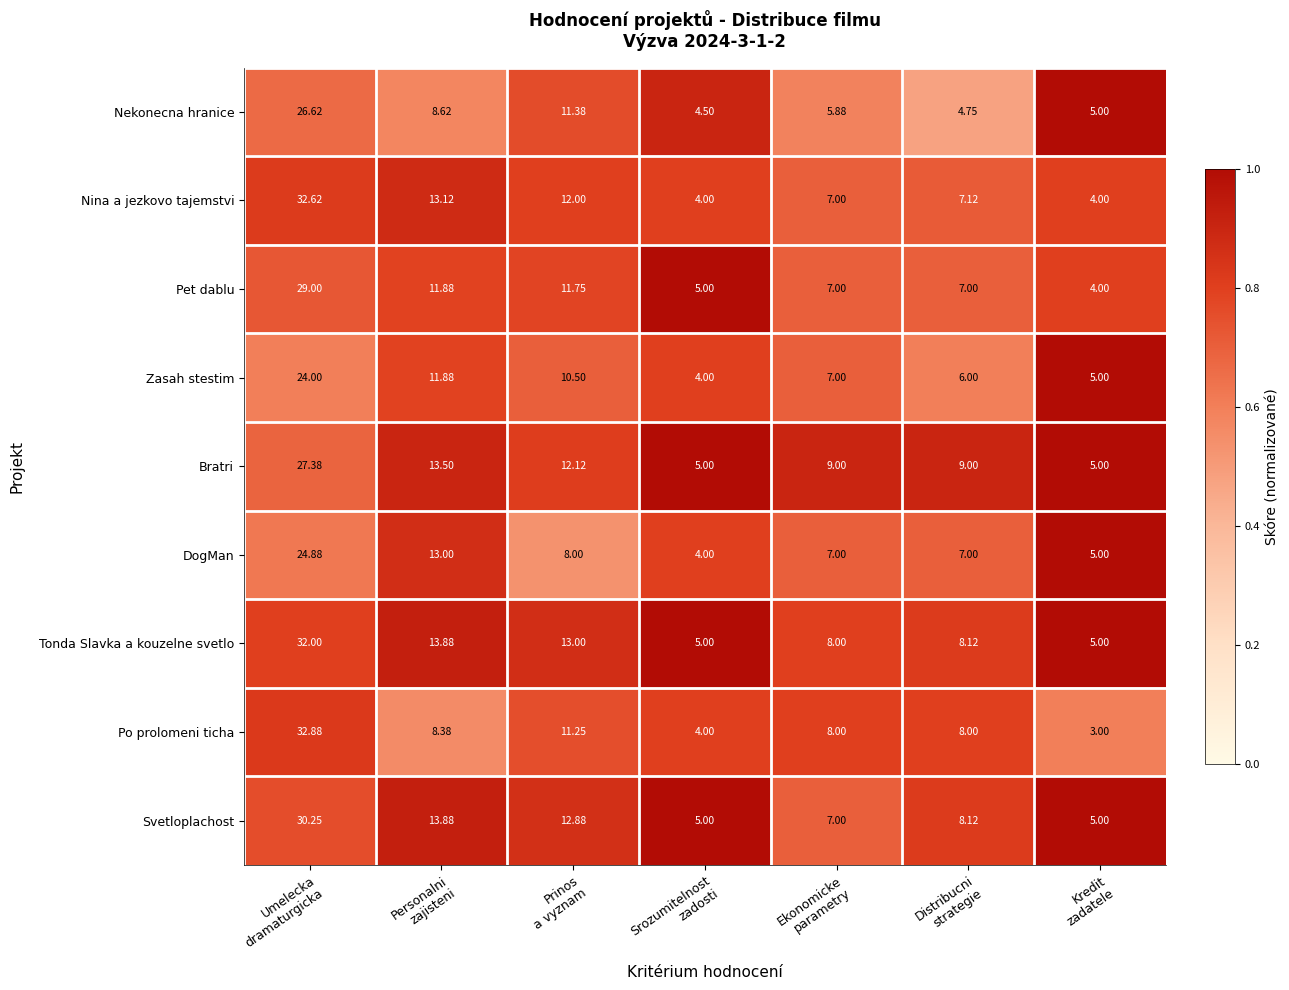

Between Personalni
zajisteni and Srozumitelnost
zadosti, which series saw the biggest shift?

Nina a jezkovo tajemstvi